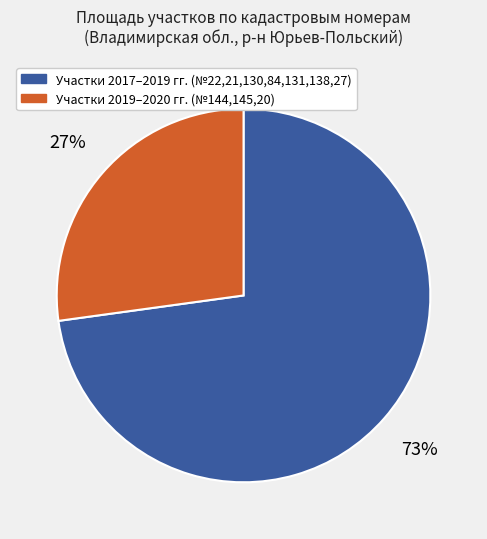

Is there any slice that represents more than half of the pie?

Yes